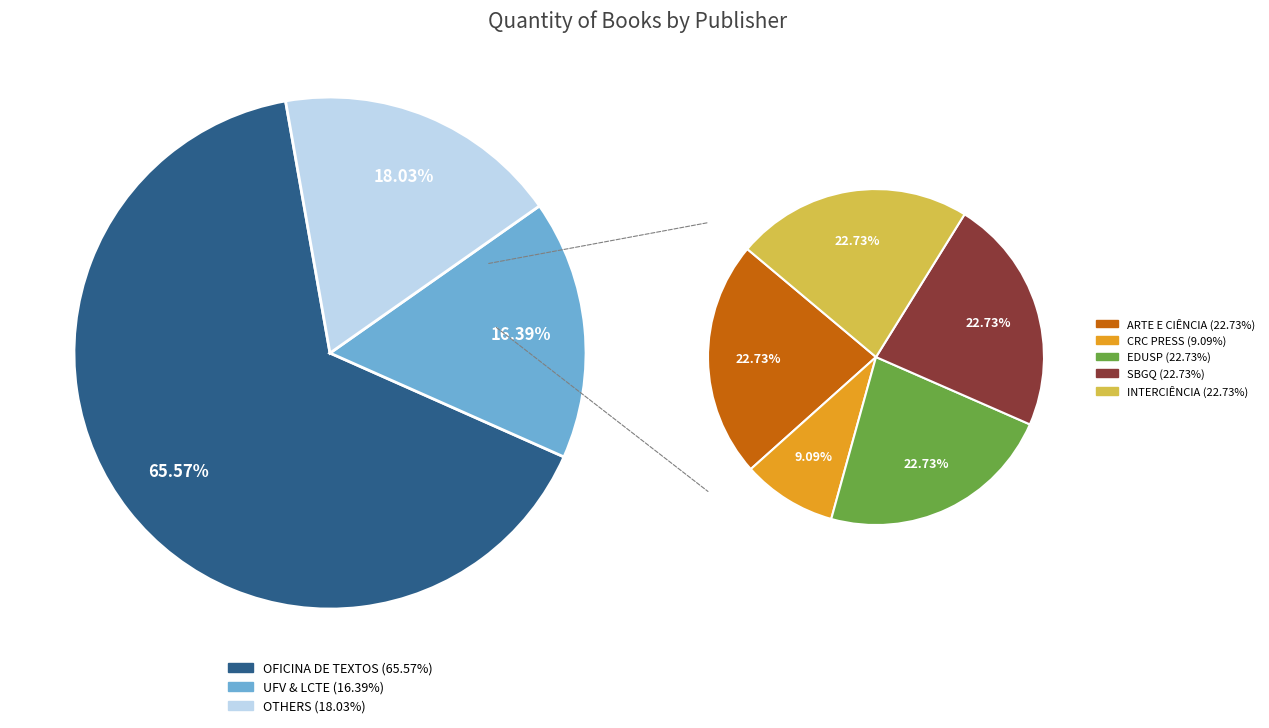

What is the smallest slice in the pie chart?

CRC PRESS